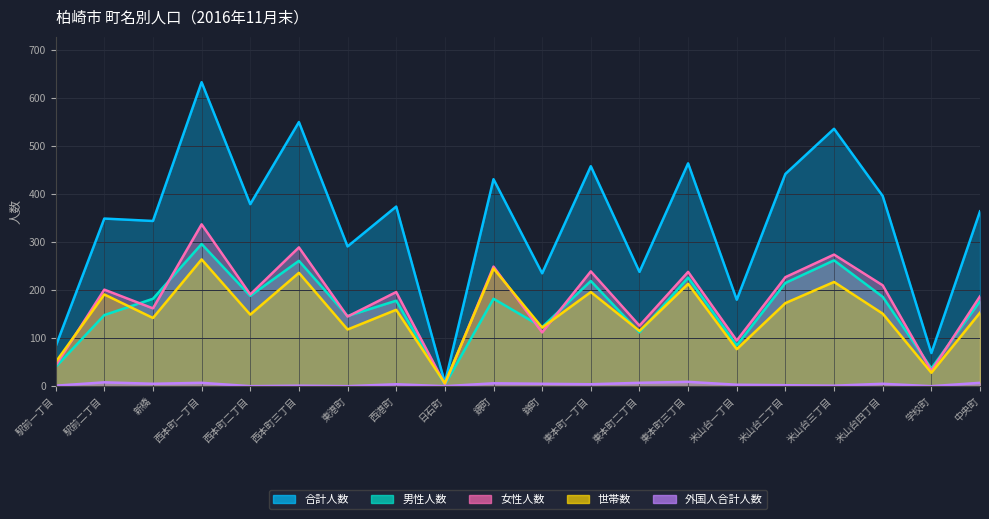

What is the minimum value for 世帯数?

6